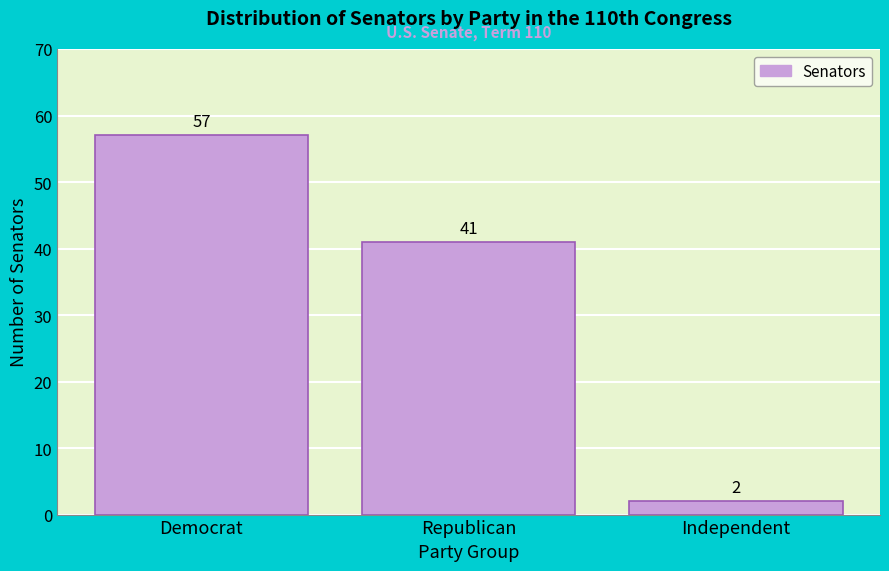

Reading left to right, what are all the values shown in this chart?

57	41	2